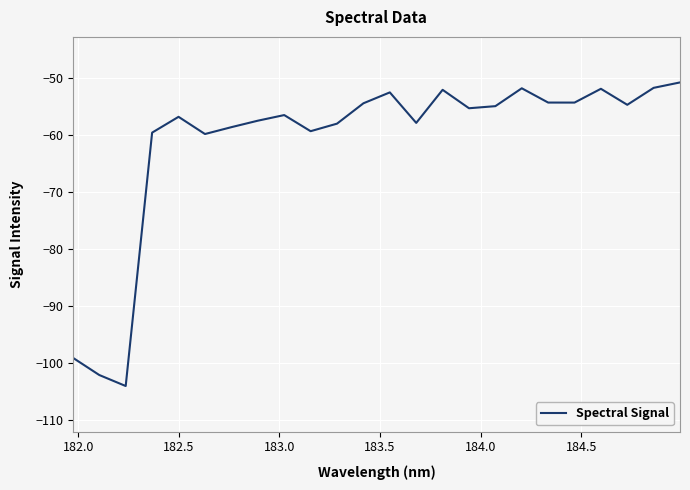

What is the difference between the maximum and minimum values?

53.2